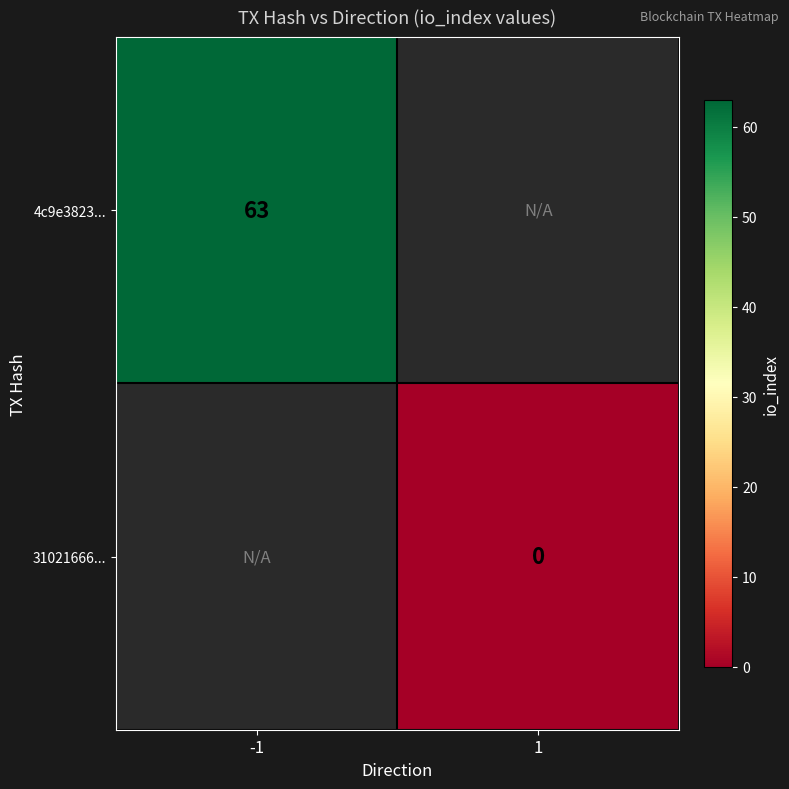

At which category does the chart reach its minimum across all series?

1